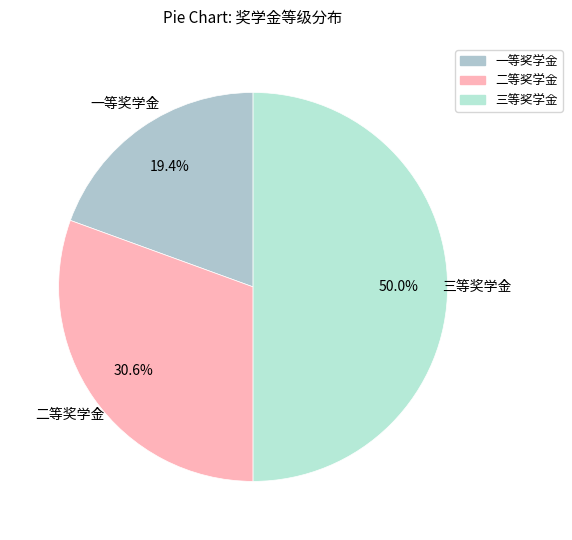

Does 一等奖学金 represent more than half of the total?

No